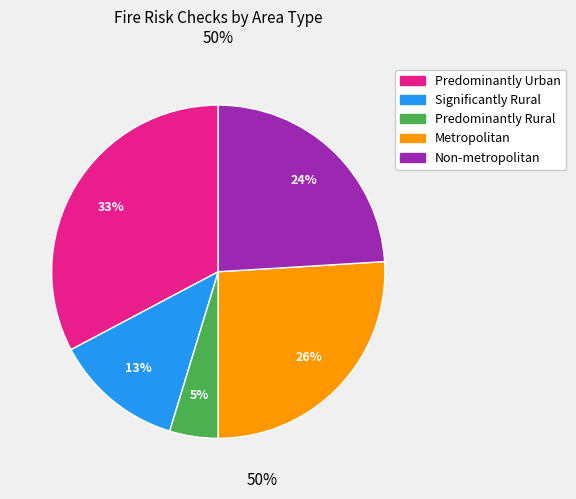

To the nearest percent, what is the difference between the largest and smallest slice percentages?

28%